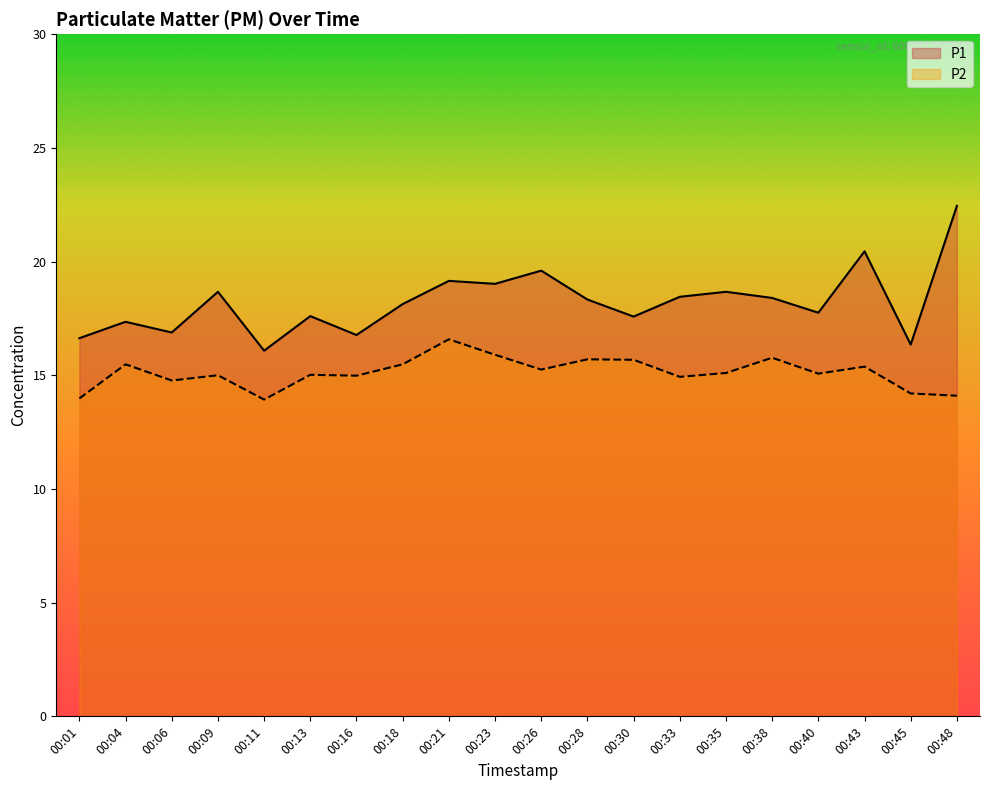

Reading left to right, list all the values displayed in this chart.

P1: 00:01=16.6	00:04=17.4	00:06=16.9	00:09=18.7	00:11=16.1	00:13=17.6	00:16=16.8	00:18=18.1	00:21=19.1	00:23=19.0	00:26=19.6	00:28=18.3	00:30=17.6	00:33=18.4	00:35=18.7	00:38=18.4	00:40=17.8	00:43=20.4	00:45=16.4	00:48=22.4
P2: 00:01=14.0	00:04=15.5	00:06=14.8	00:09=15.0	00:11=13.9	00:13=15.0	00:16=15.0	00:18=15.5	00:21=16.6	00:23=15.9	00:26=15.2	00:28=15.7	00:30=15.7	00:33=14.9	00:35=15.1	00:38=15.8	00:40=15.1	00:43=15.4	00:45=14.2	00:48=14.1